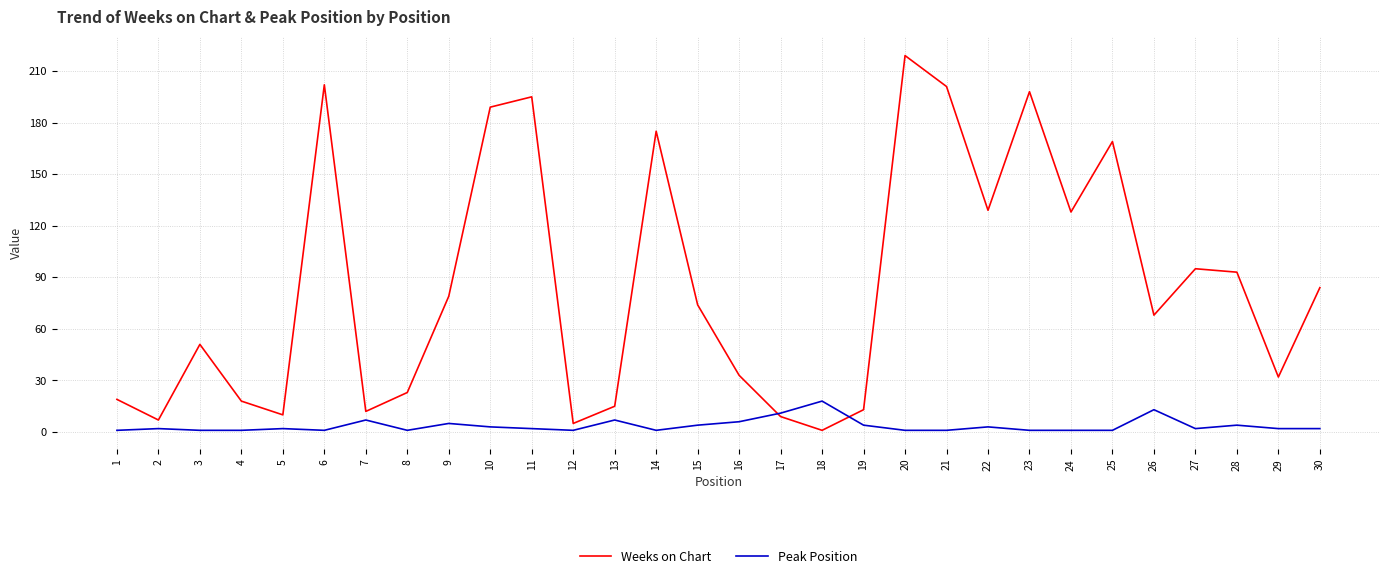

How many times do Peak Position and Weeks on Chart cross each other?

2